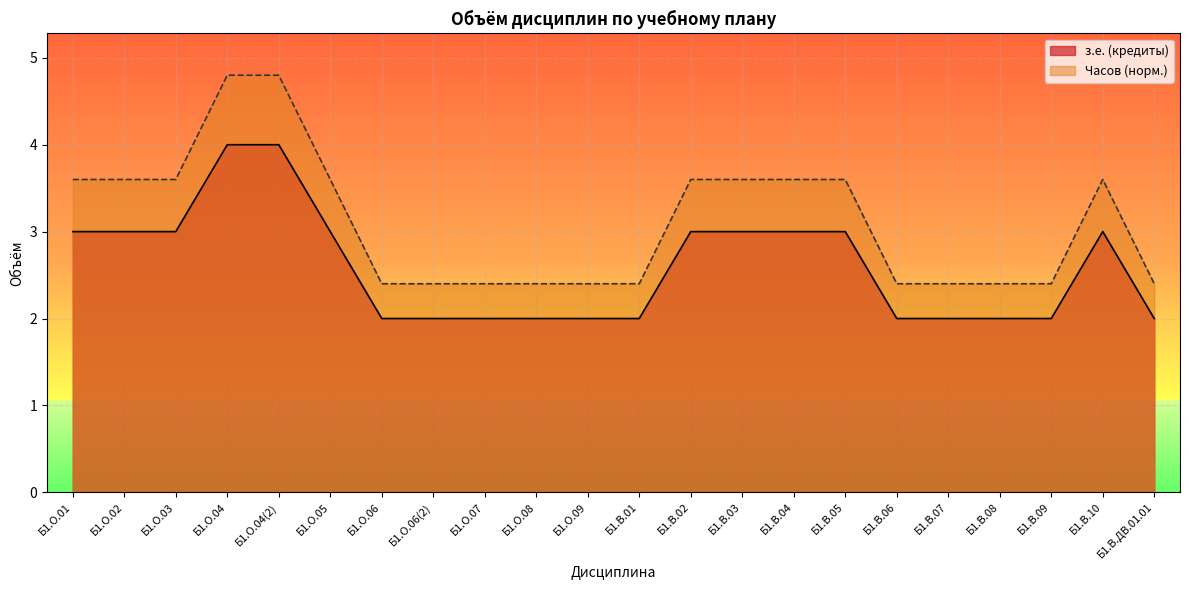

Reading left to right, transcribe all the data shown in this chart.

з.е. (кредиты): 3.0	3.0	3.0	4.0	4.0	3.0	2.0	2.0	2.0	2.0	2.0	2.0	3.0	3.0	3.0	3.0	2.0	2.0	2.0	2.0	3.0	2.0
Часов: 3.6	3.6	3.6	4.8	4.8	3.6	2.4	2.4	2.4	2.4	2.4	2.4	3.6	3.6	3.6	3.6	2.4	2.4	2.4	2.4	3.6	2.4